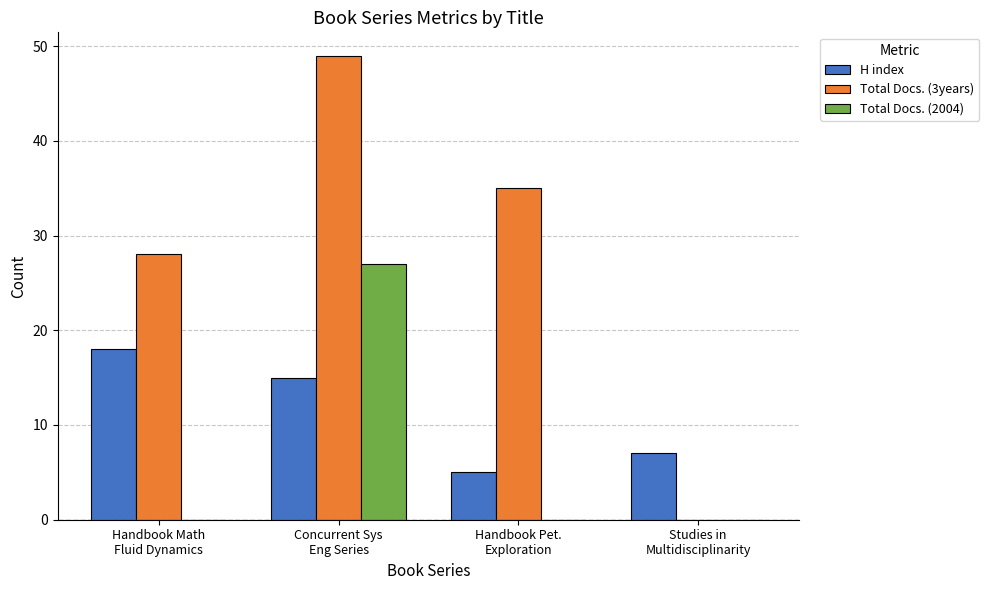

Which series has the largest total across all categories?

Total Docs. (3years)